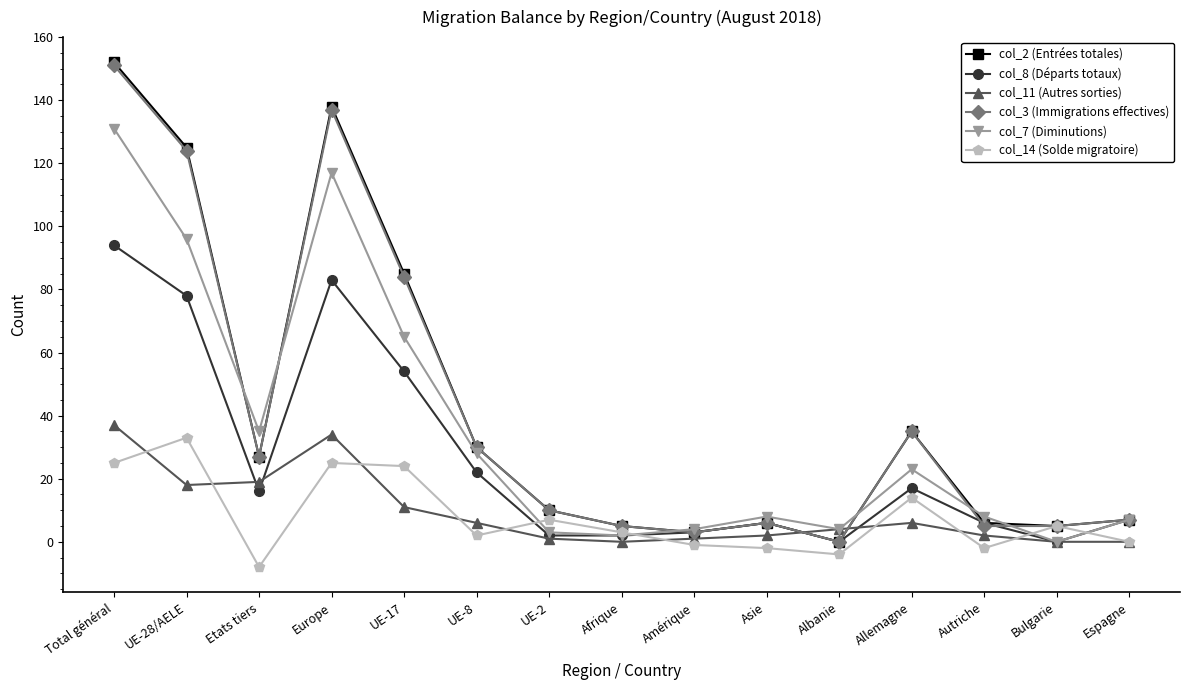

Does the chart display data point markers on the line(s)?

Yes